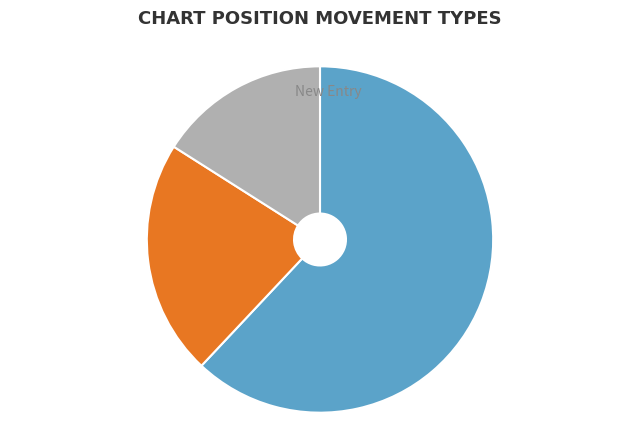

Is there a majority slice in this chart?

Yes